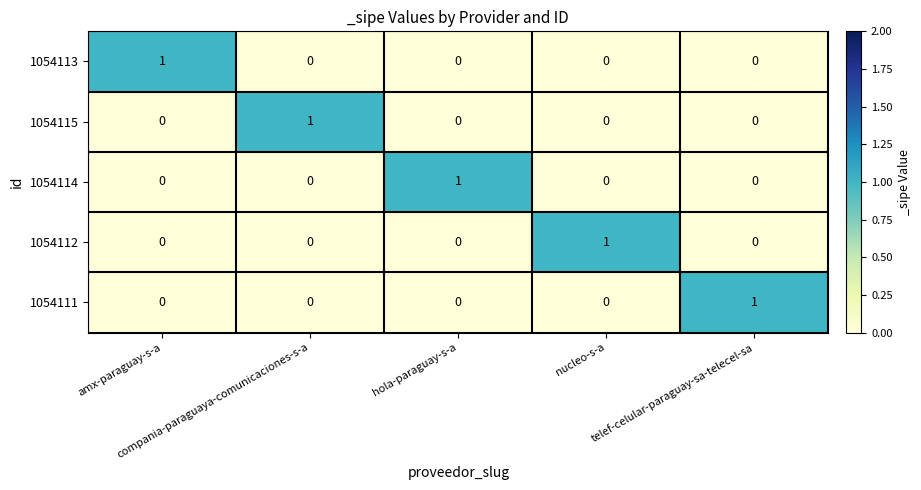

At how many categories does at least one series exceed 0?

5